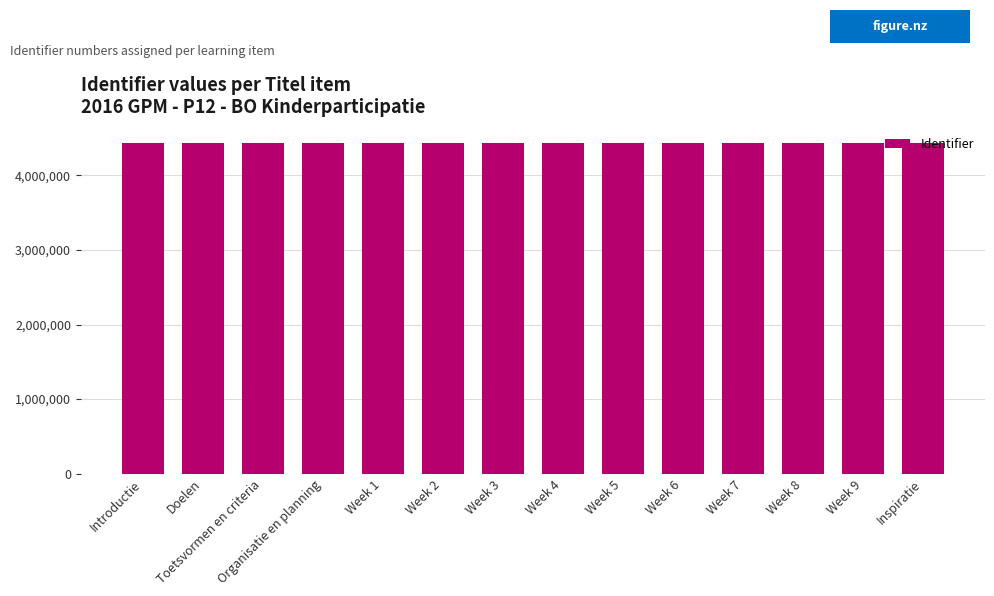

What is the value of the 6th bar from the left?

4429953